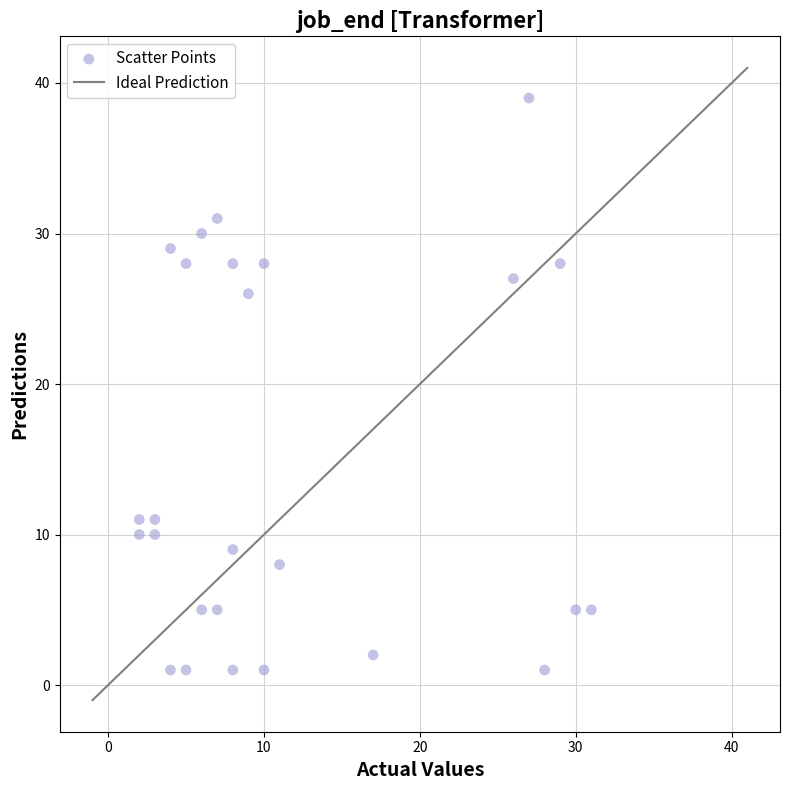

What is the range of X values (max minus min)?

29